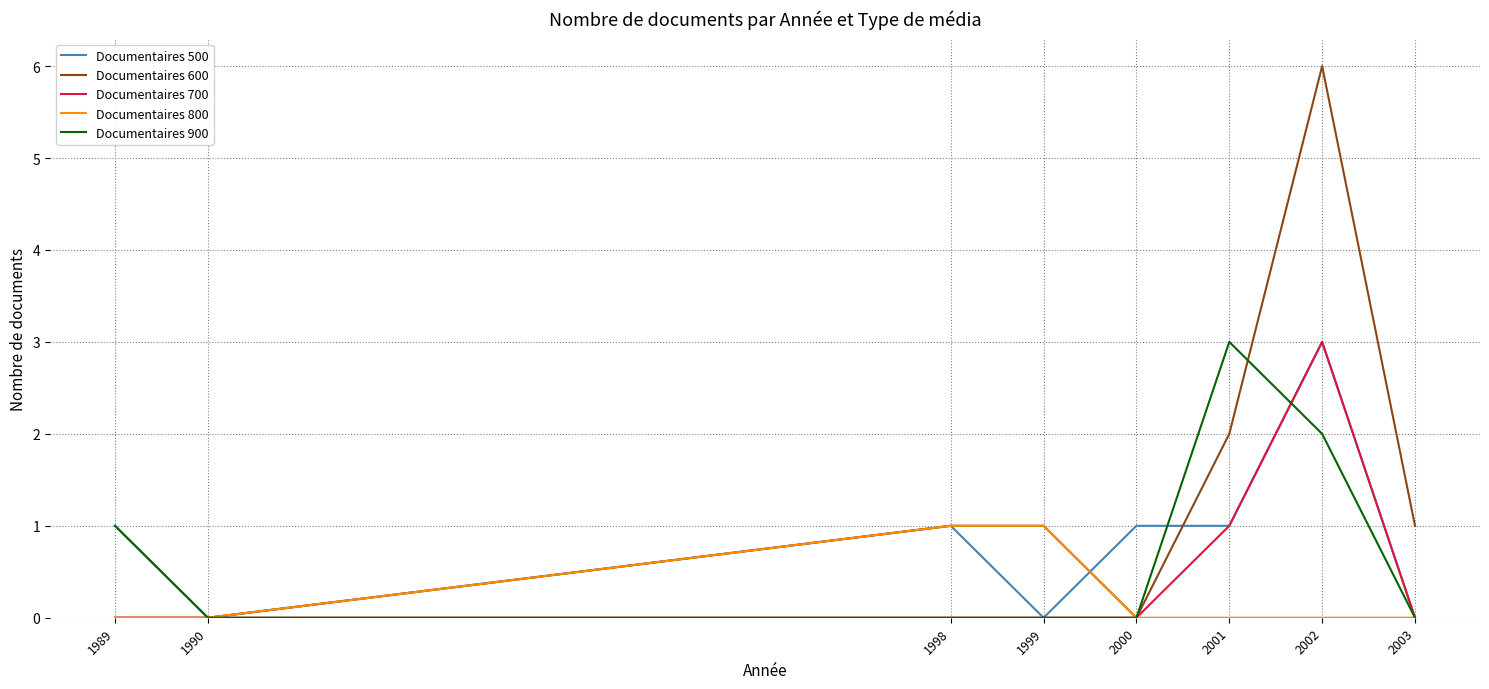

The value of Documentaires 700 at 2003 is 2. True or false?

False